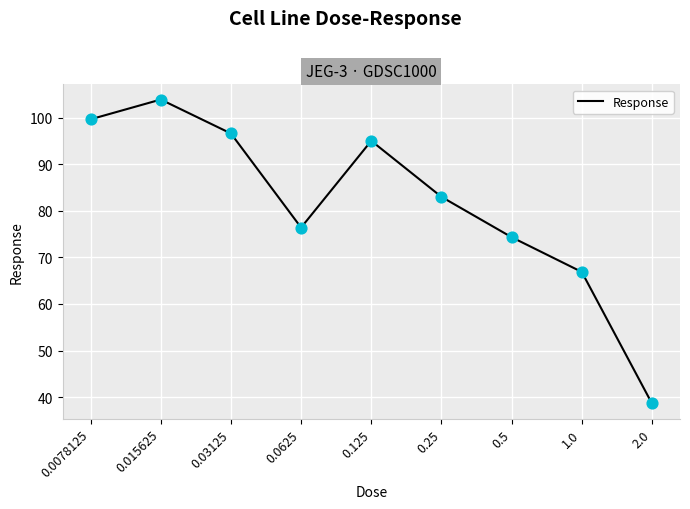

What is the change in value from 0.03125 to 1.0?

-29.7